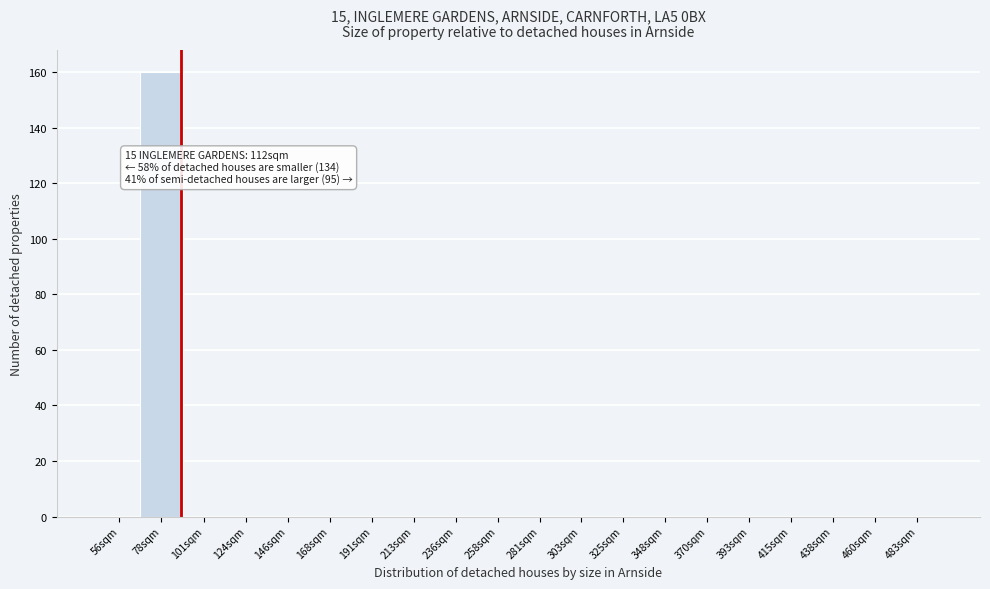

Reading left to right, what are all the values shown in this chart?

56sqm=0	78sqm=160	101sqm=0	124sqm=0	146sqm=0	168sqm=0	191sqm=0	213sqm=0	236sqm=0	258sqm=0	281sqm=0	303sqm=0	325sqm=0	348sqm=0	370sqm=0	393sqm=0	415sqm=0	438sqm=0	460sqm=0	483sqm=0